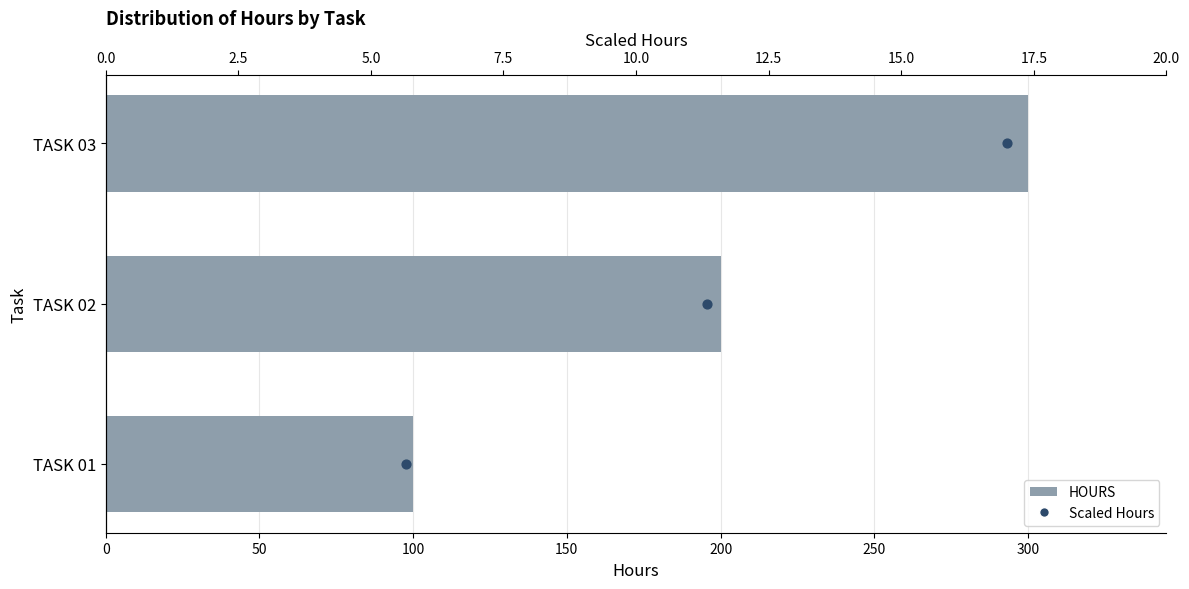

Which series contains the lowest Y value?

Scaled Hours